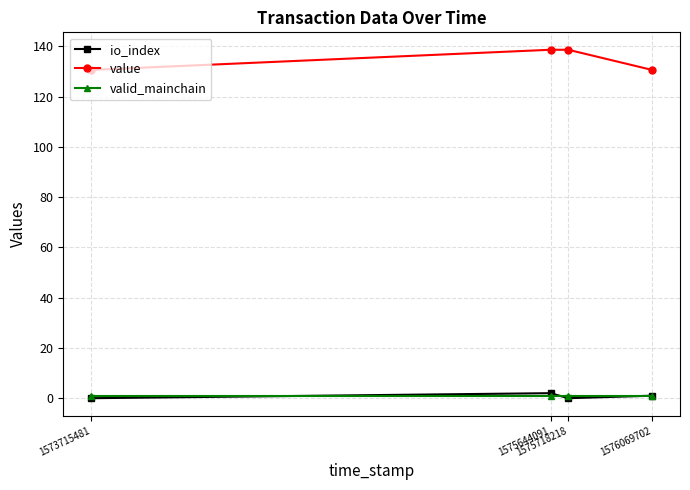

Which series has the largest range (max minus min)?

value